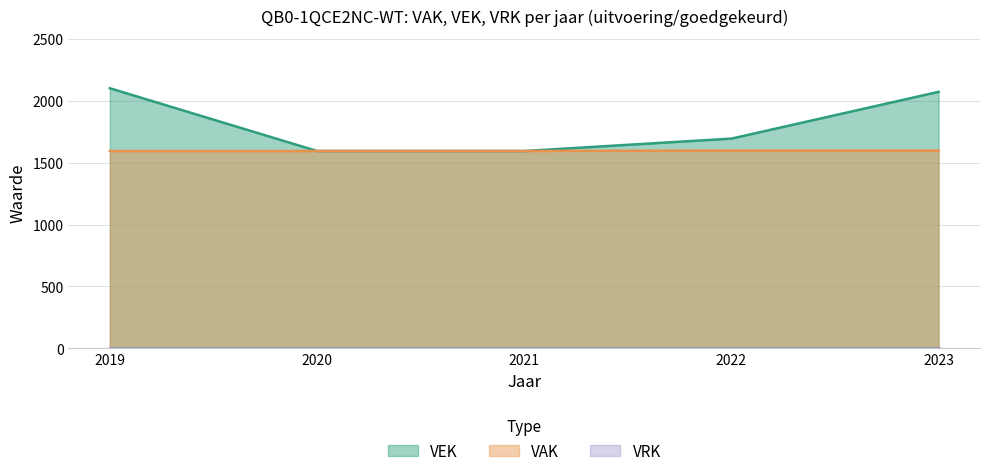

What is the difference between the second highest and minimum values in the VEK series?

478